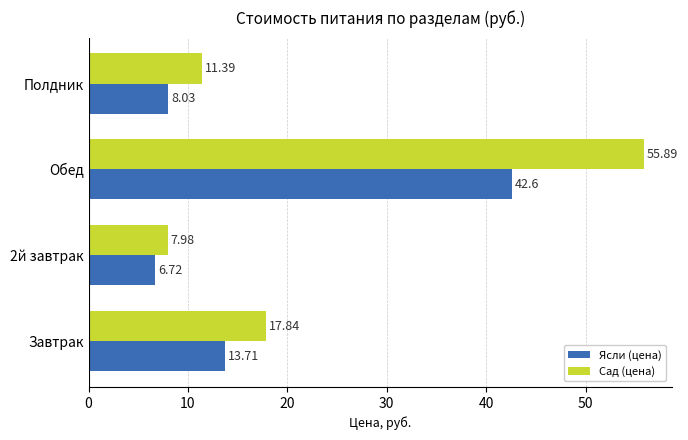

What is the sum of all Ясли (цена) values?

71.1